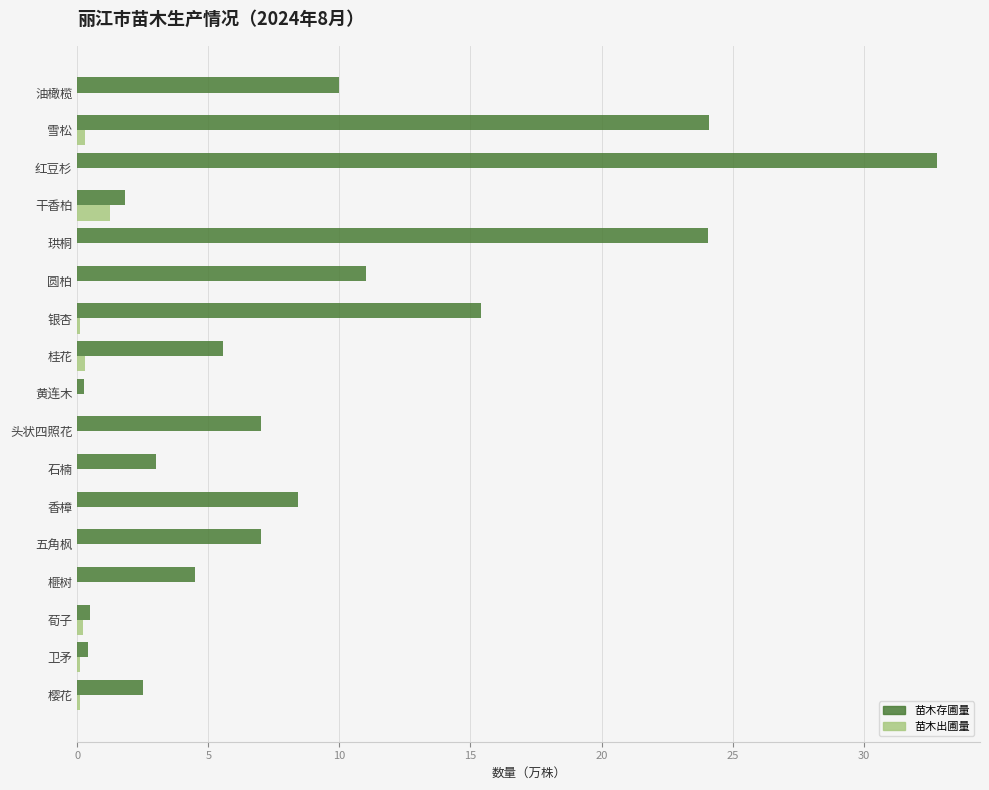

At which label is 苗木存圃量 closest to 16?

银杏